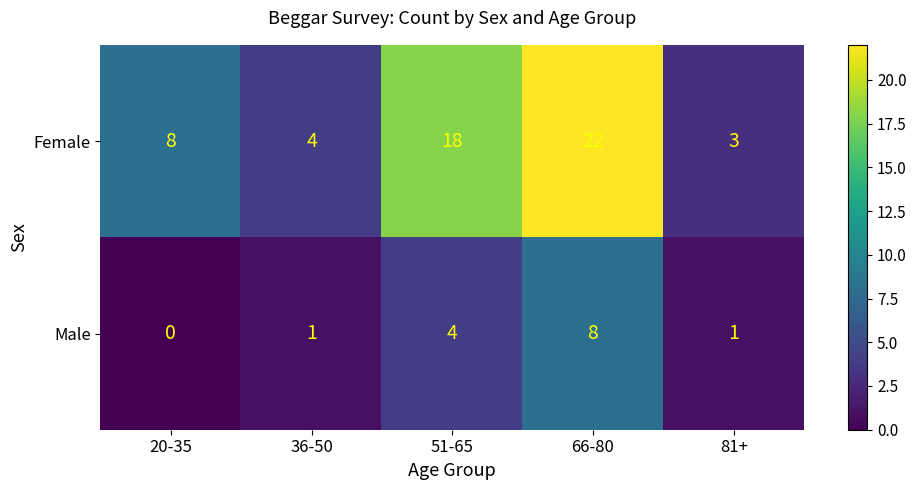

Is it true that Female equals 11 at 20-35?

False